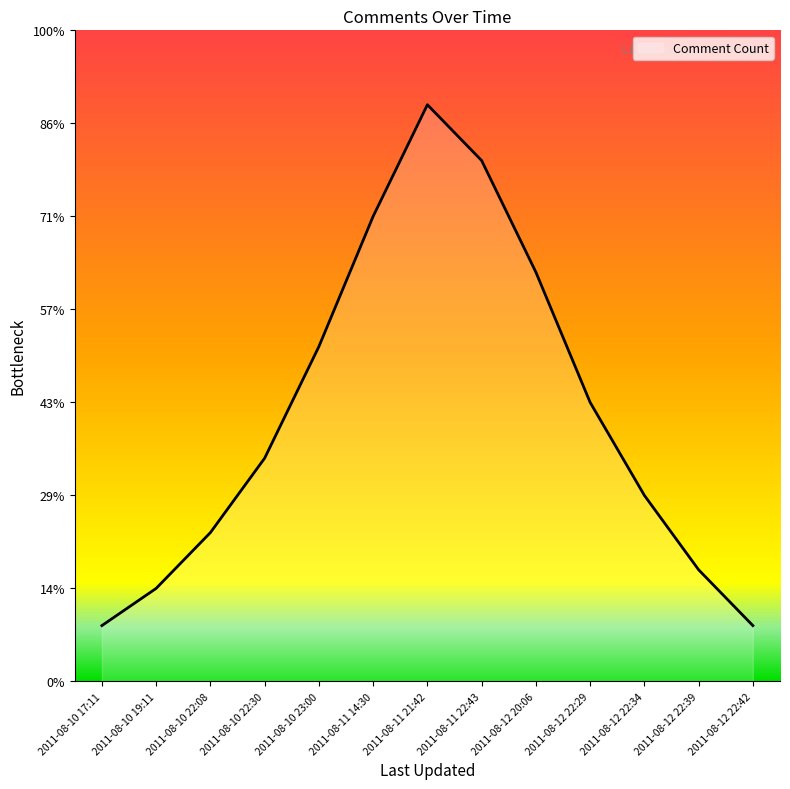

Rank the categories by value from highest to lowest.

2011-08-11 21:42, 2011-08-11 22:43, 2011-08-11 14:30, 2011-08-12 20:06, 2011-08-10 23:00, 2011-08-12 22:29, 2011-08-10 22:30, 2011-08-12 22:34, 2011-08-10 22:08, 2011-08-12 22:39, 2011-08-10 19:11, 2011-08-10 17:11, 2011-08-12 22:42